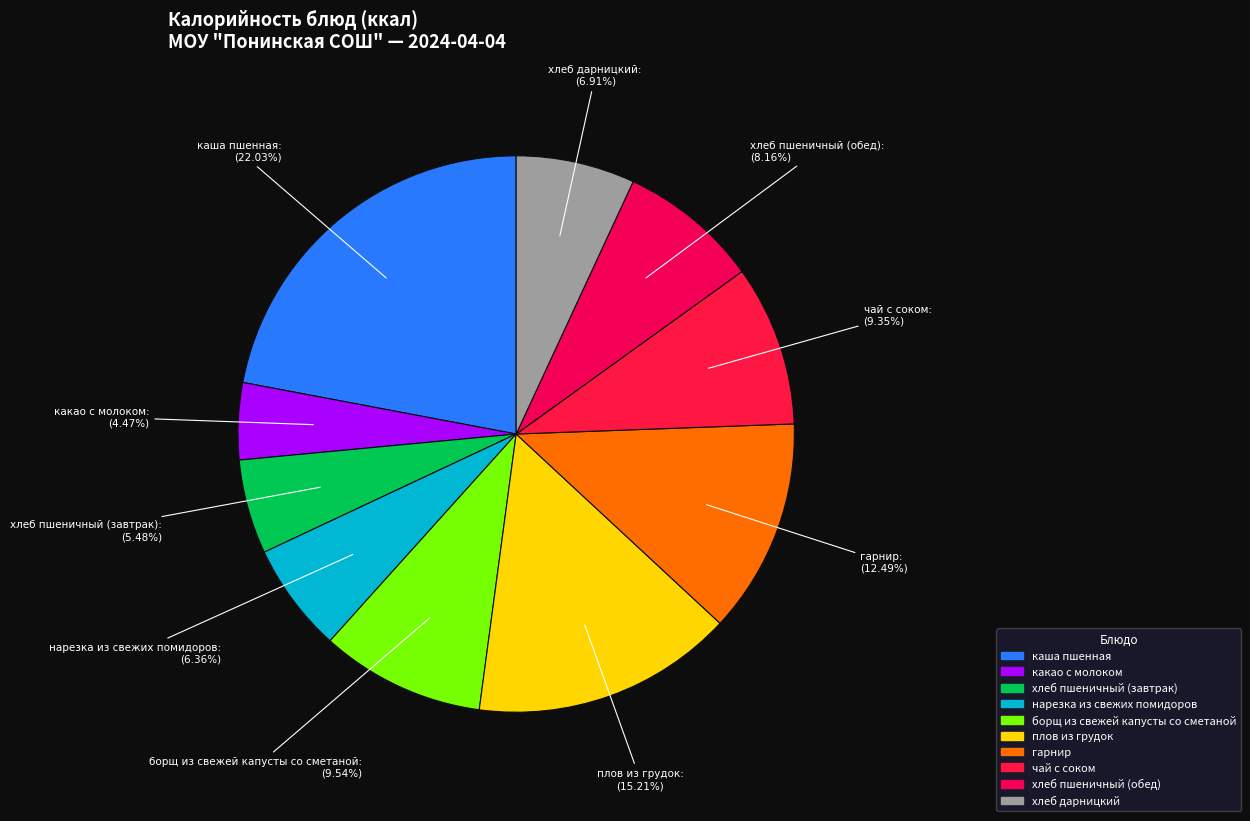

Is there a majority slice in this chart?

No